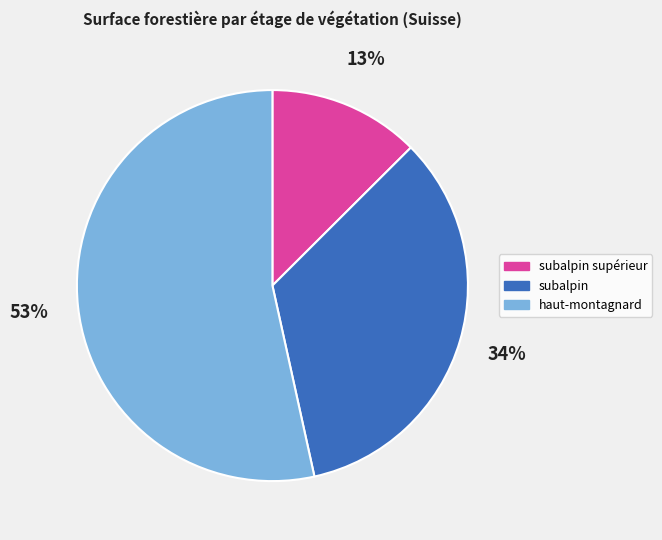

Approximately how many times larger is the value at subalpin compared to haut-montagnard?

0.6